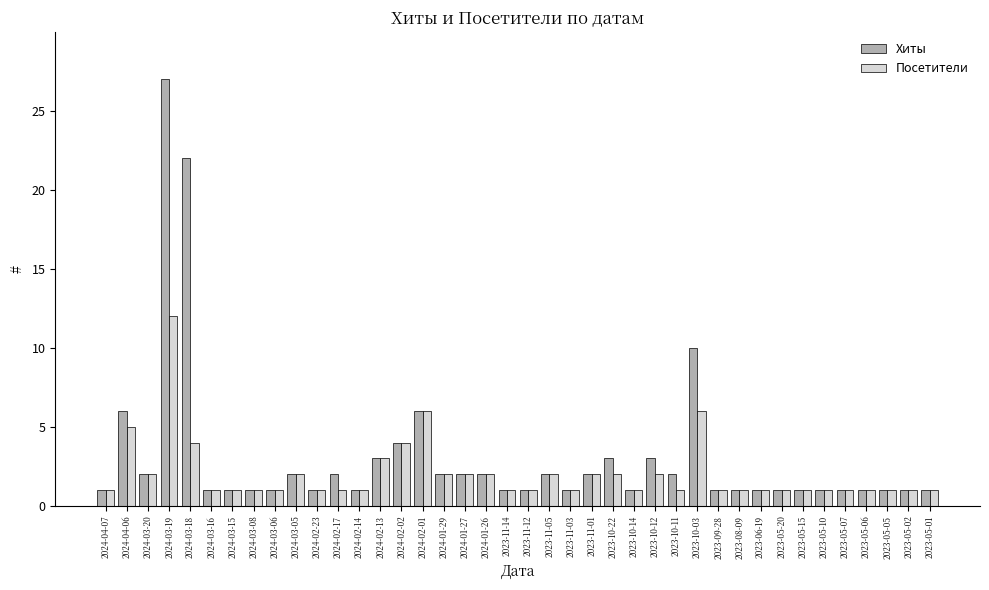

What is the highest value of the Посетители series?

12